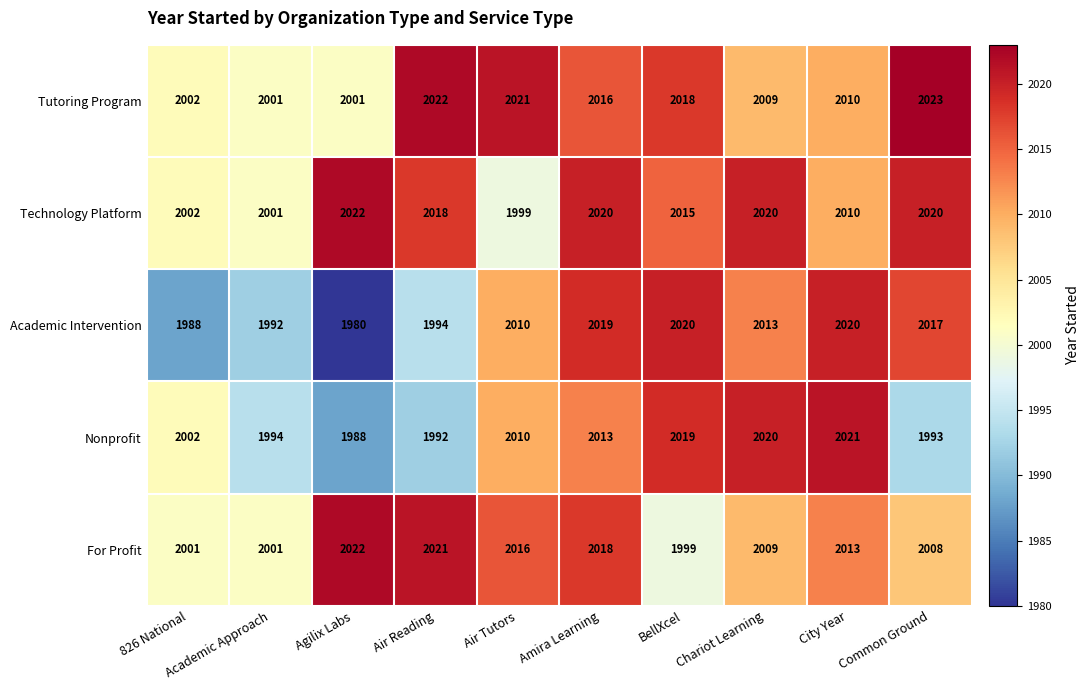

At which label is For Profit closest to 2010?

Chariot Learning